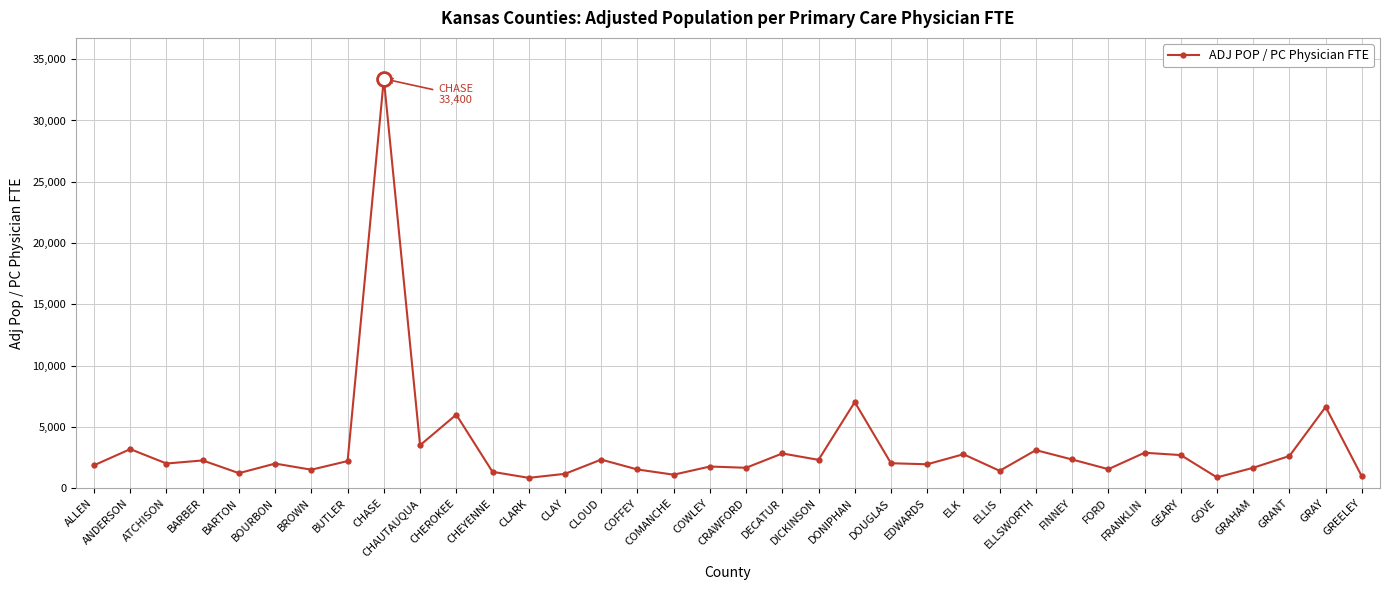

What is the difference between the maximum and minimum values?

32555